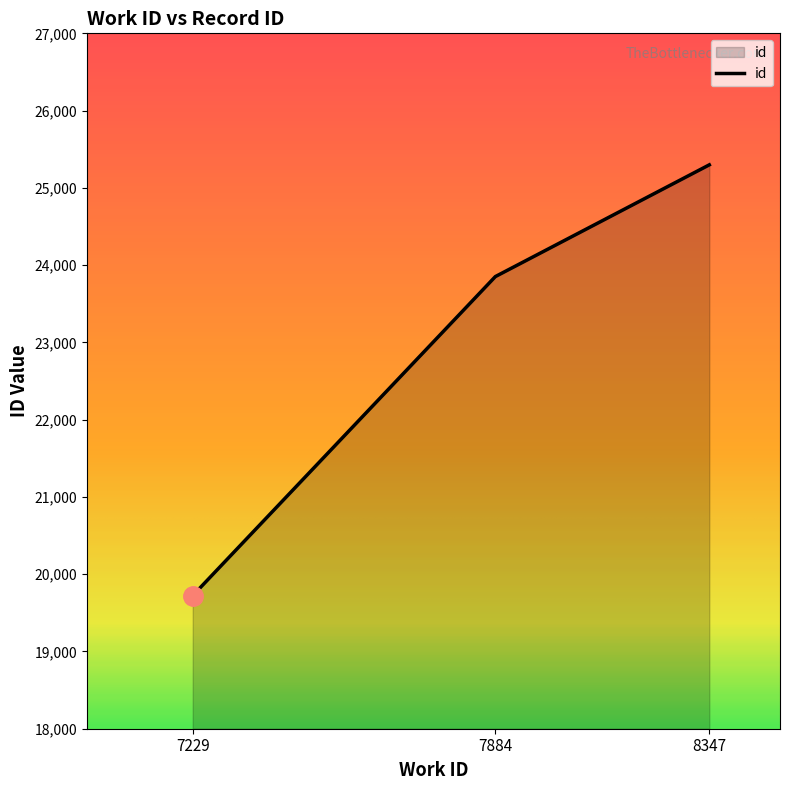

What is the approximate value at 7884, to the nearest 100?

23900